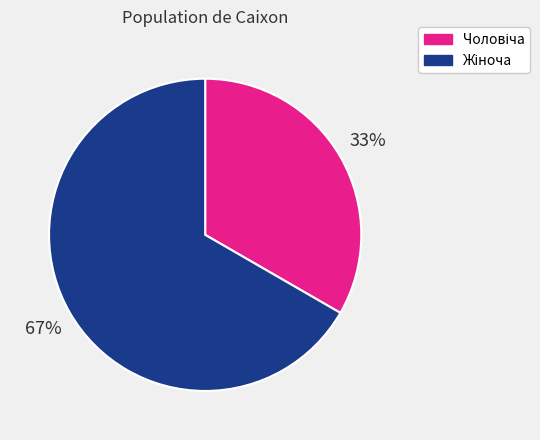

Is there a majority slice in this chart?

Yes